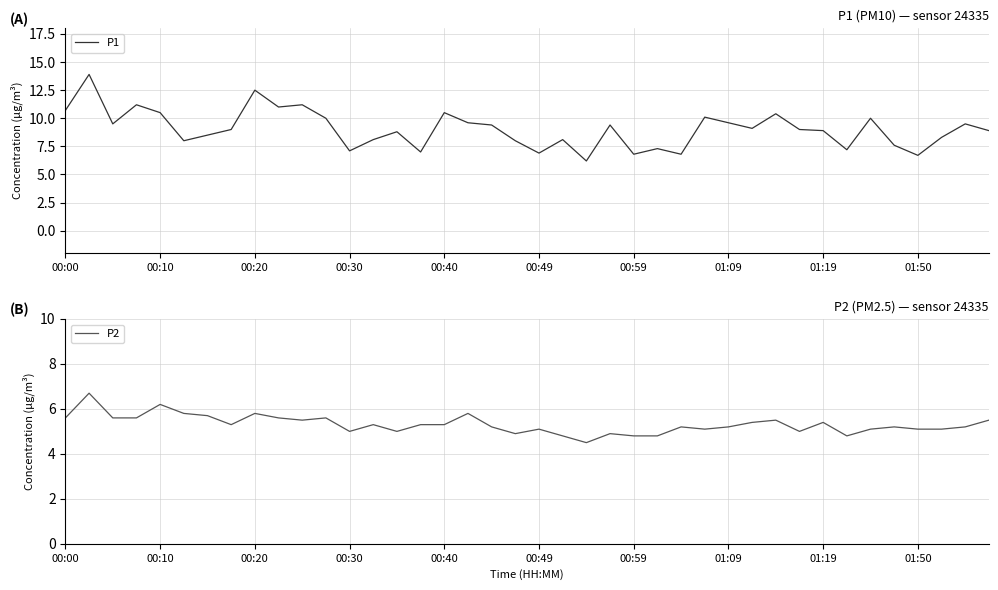

True or false: P2 has a value of 5.2 at 26.

True